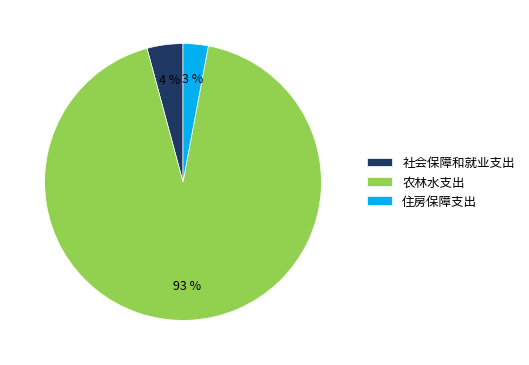

How many slices are in this pie chart?

3